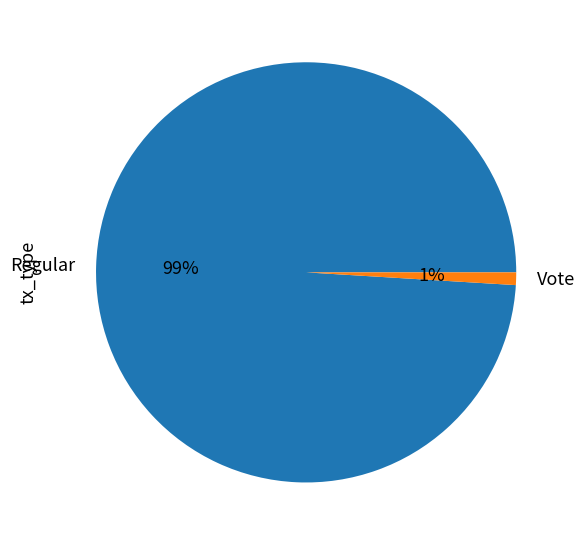

Rank the categories by value from lowest to highest.

Vote, Regular